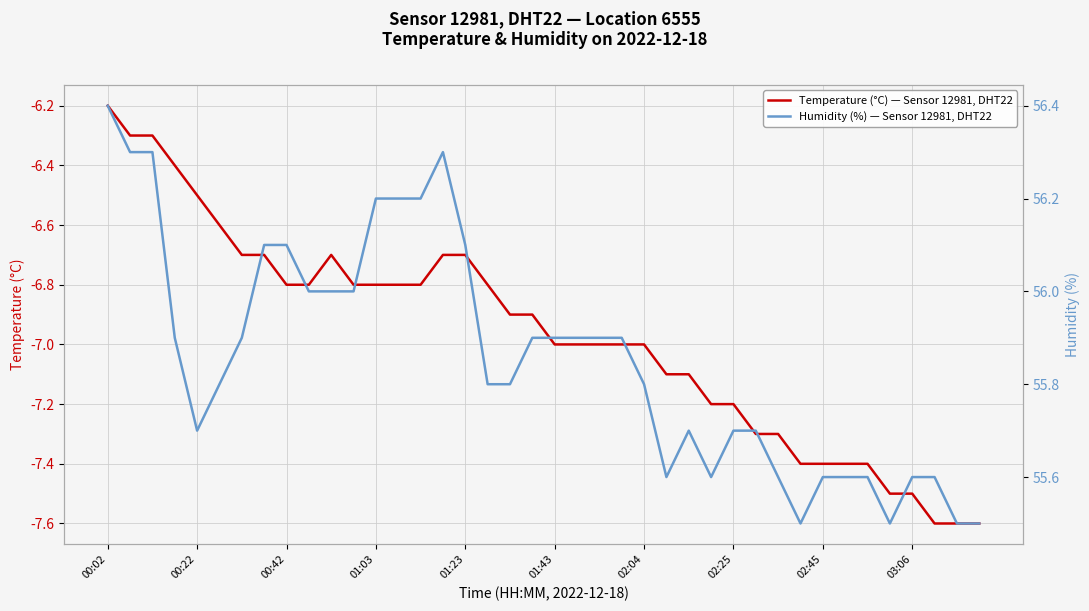

What is the minimum value for Temperature (°C) — Sensor 12981, DHT22?

-7.6